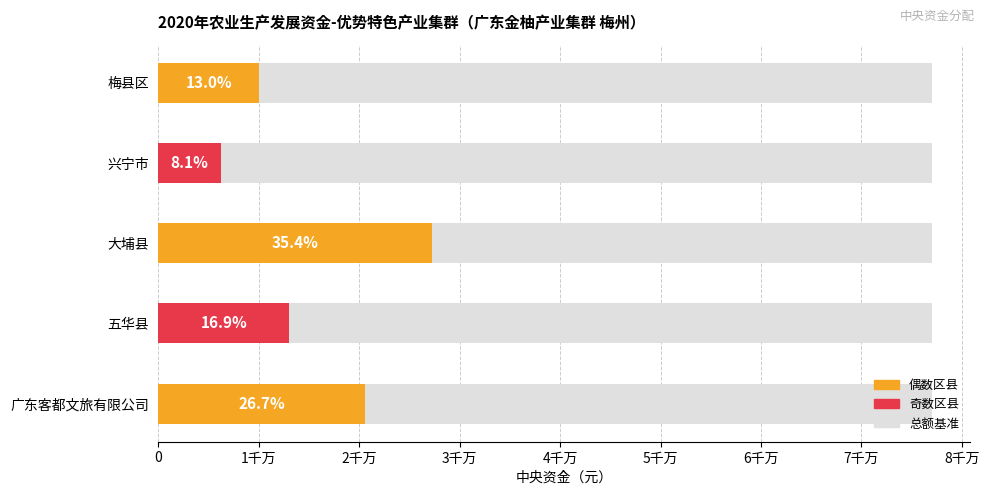

What is the difference between the values at 大埔县 and 梅县区?

17250000